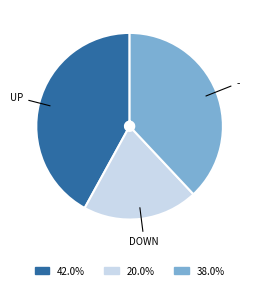

Is there any slice that represents more than half of the pie?

No